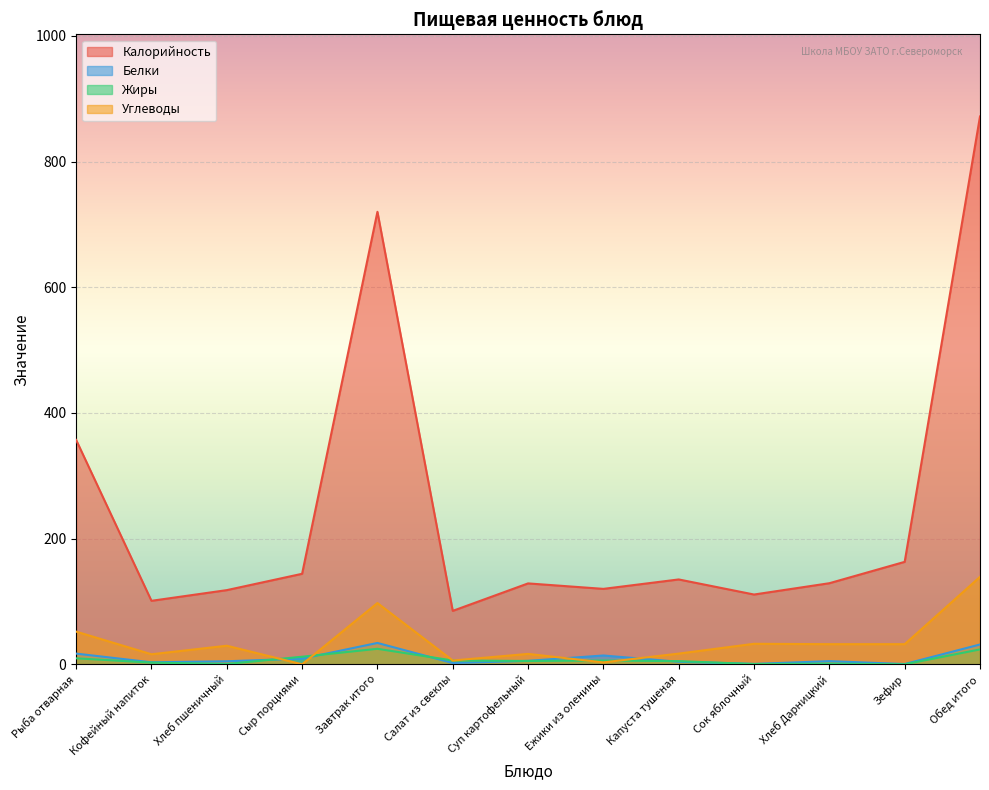

At Сок яблочный, list the series in order from smallest to largest.

Жиры, Белки, Углеводы, Калорийность